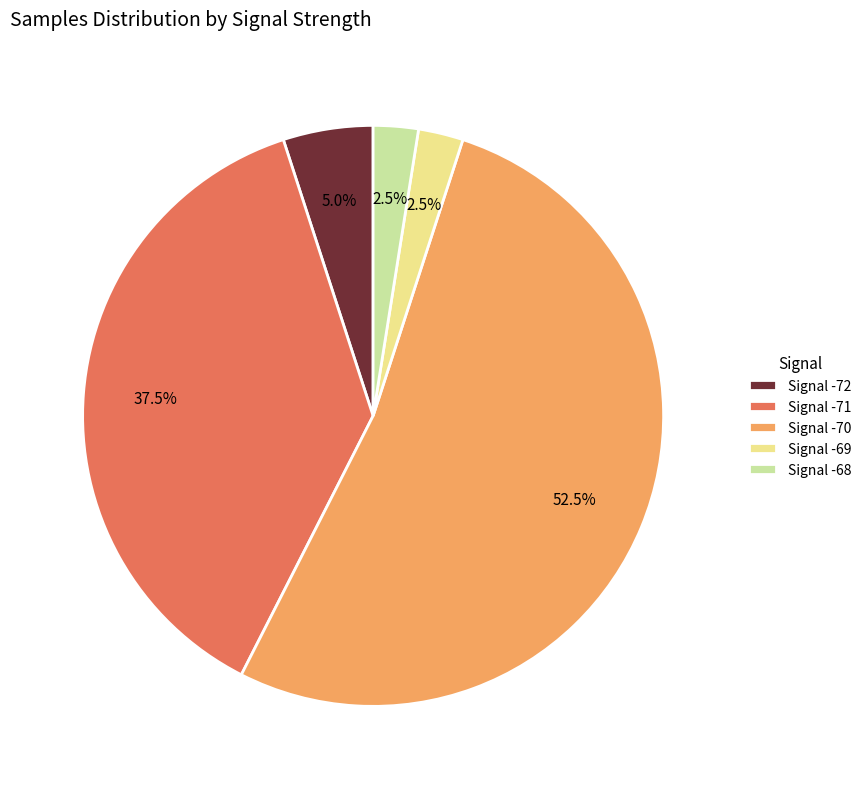

What is the largest slice in the pie chart?

Signal -70